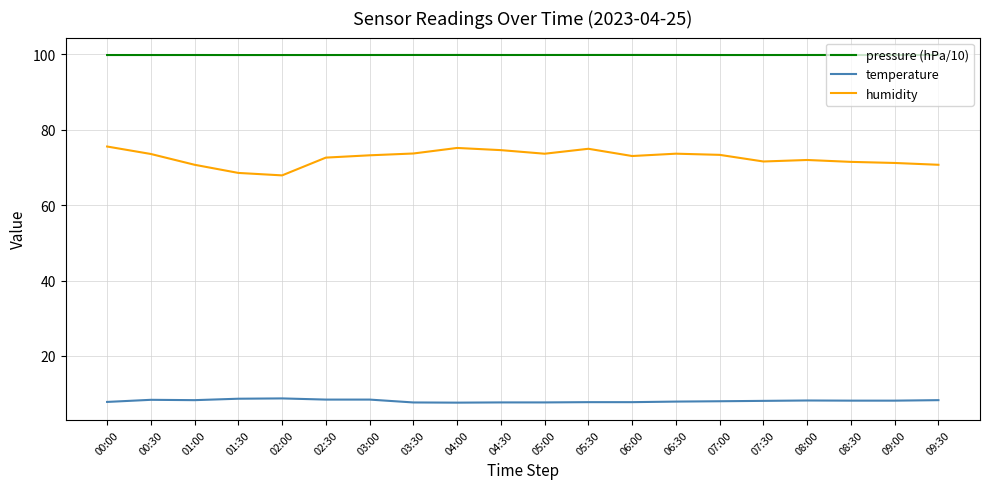

What is the difference between the highest and lowest values at 07:30?

91.7